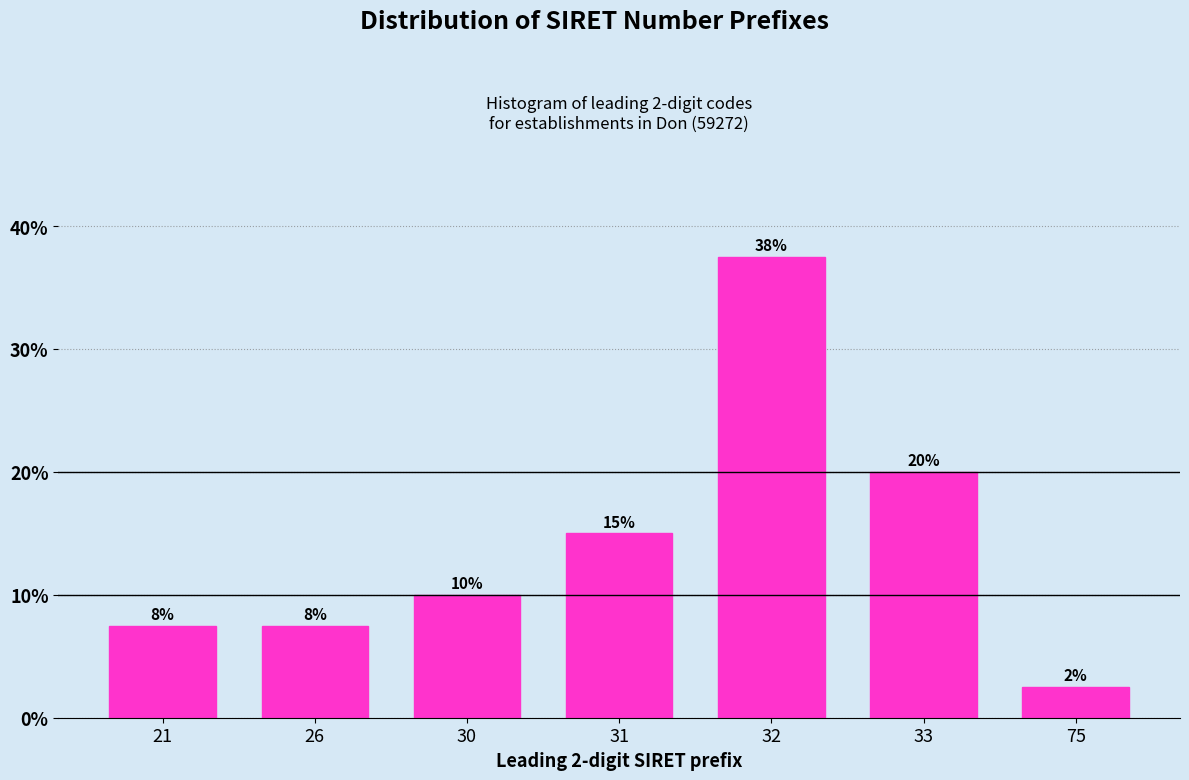

Does the chart contain any negative values?

No